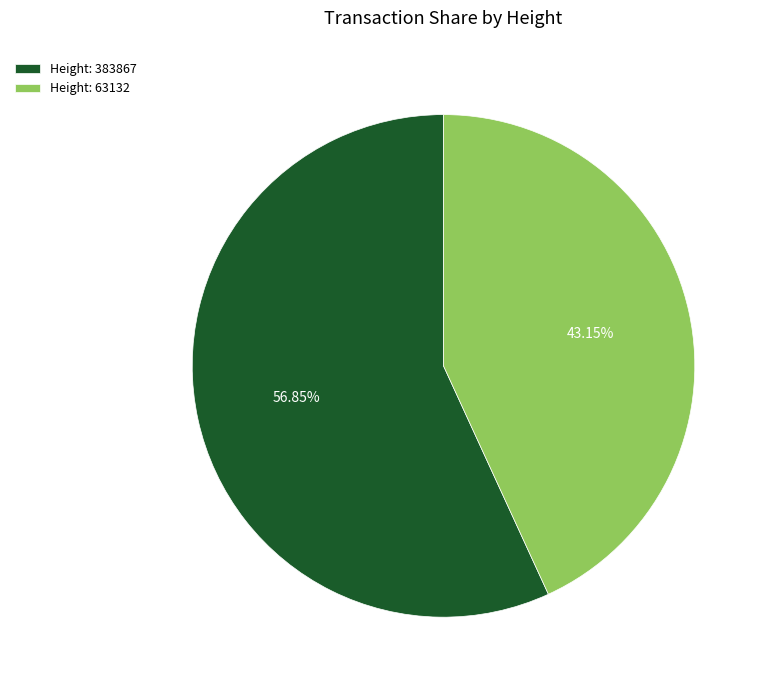

Which category accounts for the majority?

Height: 383867